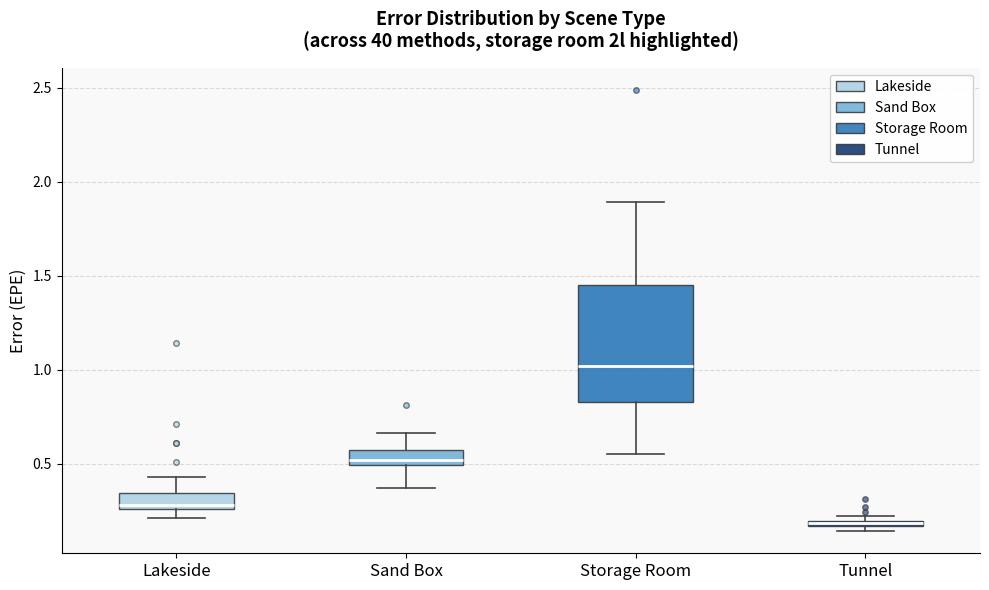

Which box is the tallest, from its lower edge to its upper edge?

Storage Room